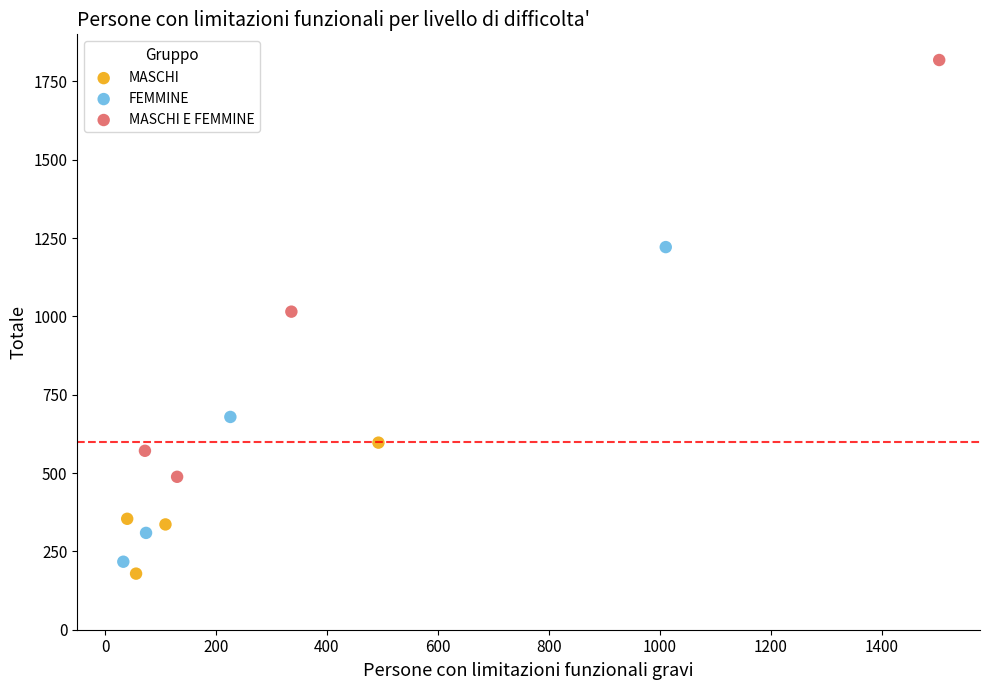

Which series has the largest Y range (max minus min)?

MASCHI E FEMMINE